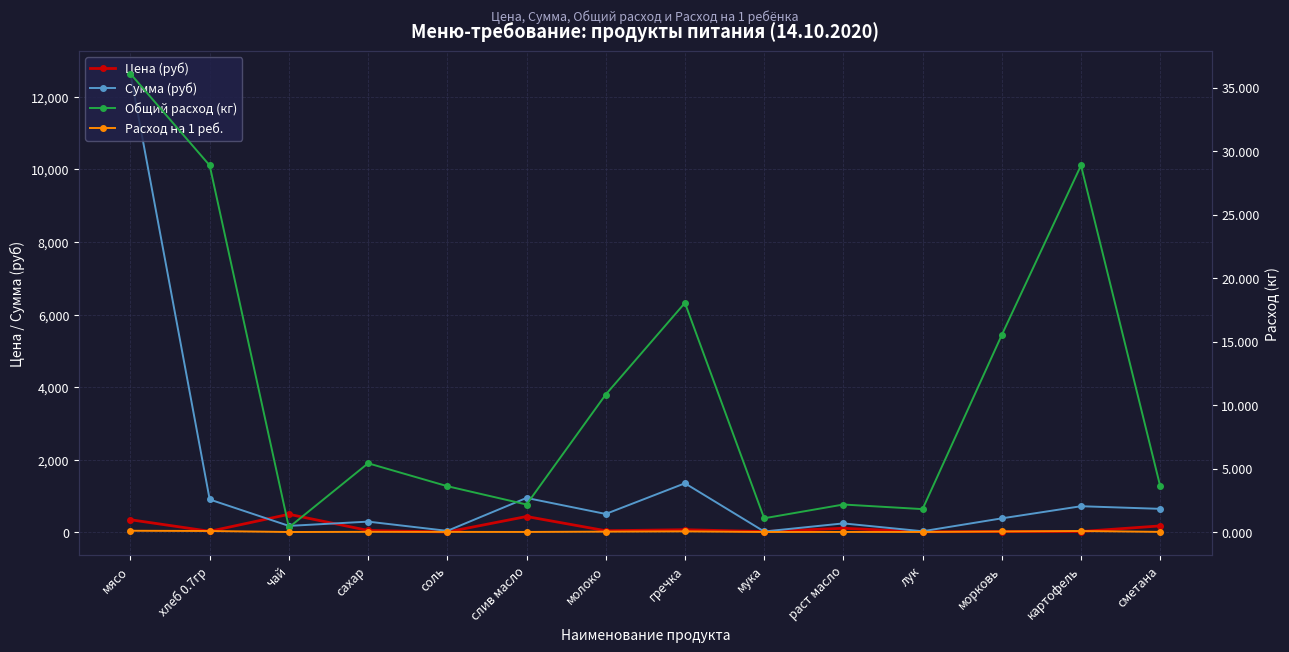

At how many categories does at least one series exceed 4851?

1